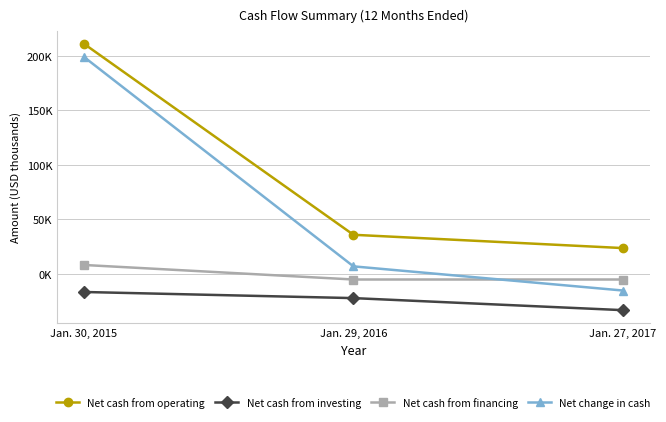

What are all the series names shown in the legend?

Net cash from operating, Net cash from investing, Net cash from financing, Net change in cash